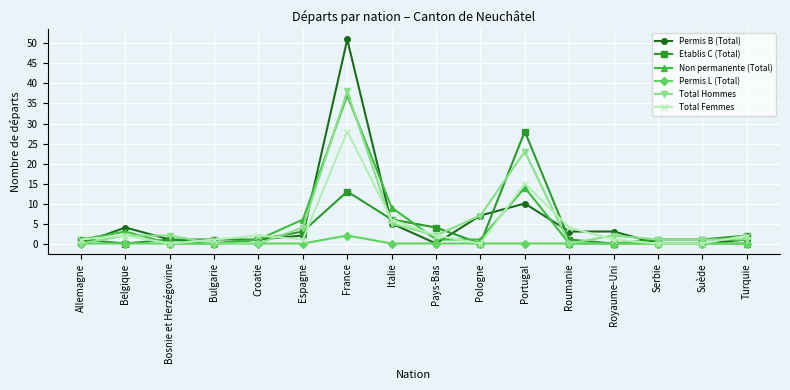

True or false: Non permanente (Total) has more than 1 points higher than both neighbors.

True